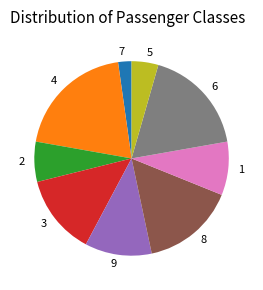

Do 1 and 2 together represent more than half of the pie?

No